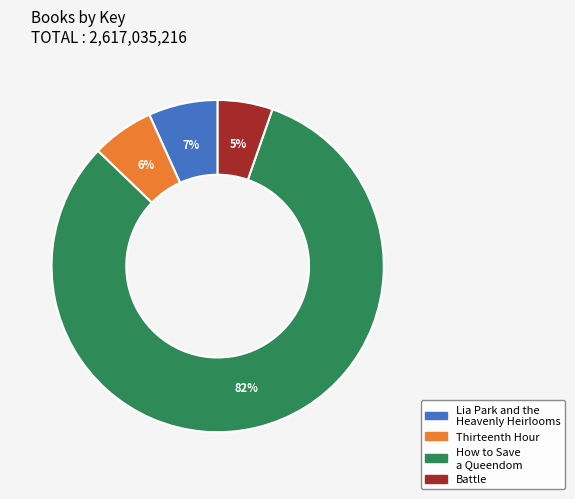

True or false: How to Save a Queendom accounts for 89% of the total.

False